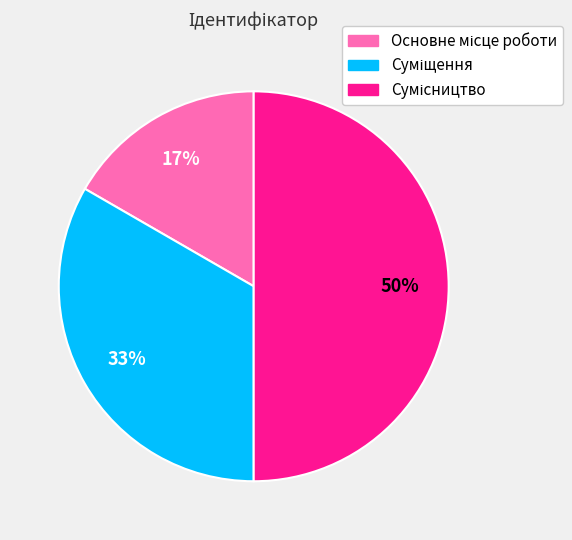

To the nearest percent, what is the average slice percentage?

33%